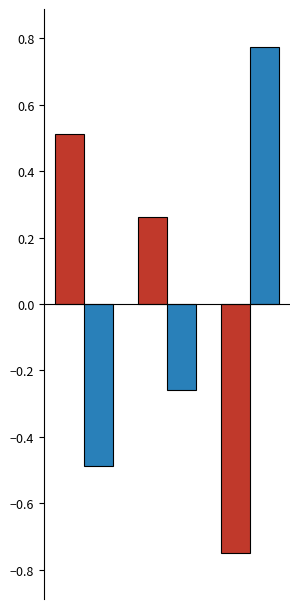

The value of Dec. 31, 2023 at 0 is 0.1. True or false?

False